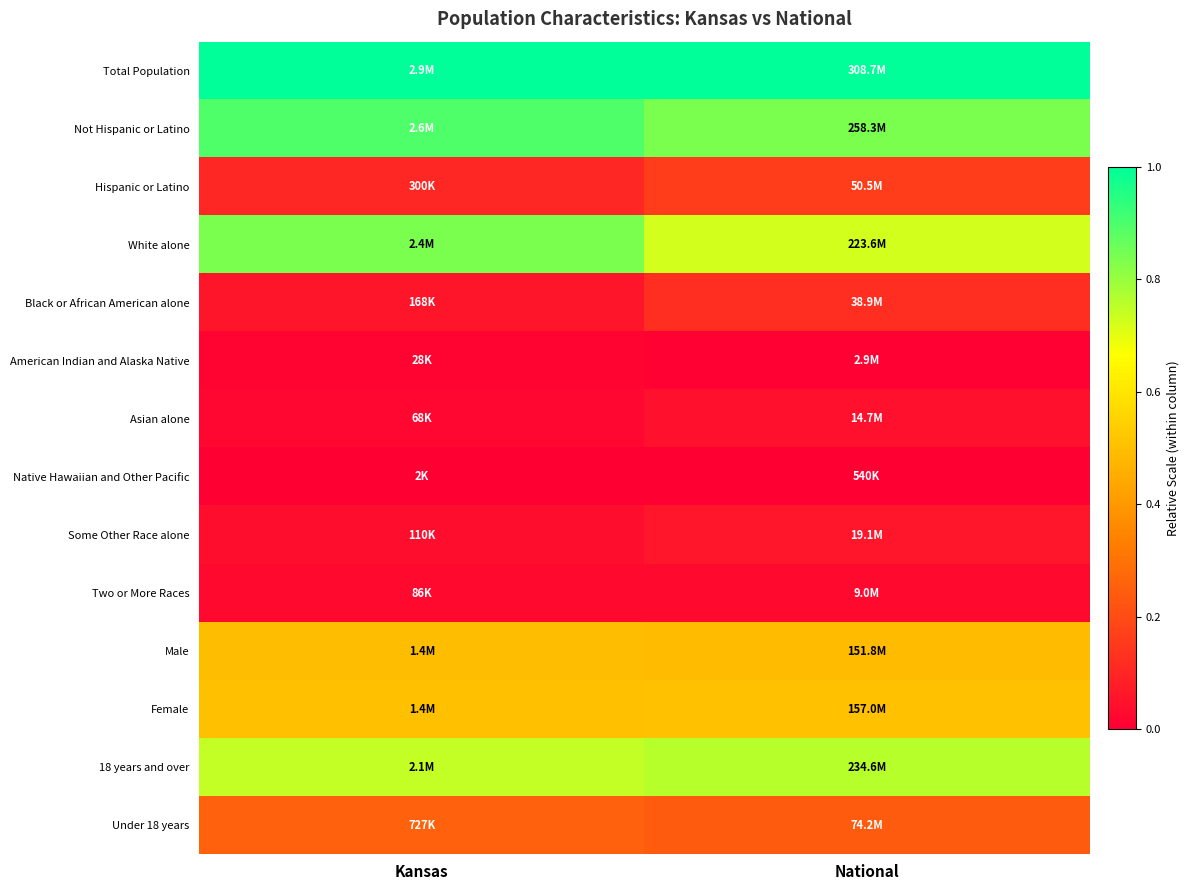

Reading left to right, what are all the values shown in this chart?

Total Population: Kansas=1.0	National=1.0
Not Hispanic or Latino: Kansas=0.9	National=0.8
Hispanic or Latino: Kansas=0.1	National=0.2
White alone: Kansas=0.8	National=0.7
Black or African American alone: Kansas=0.1	National=0.1
American Indian and Alaska Native: Kansas=0.0	National=0.0
Asian alone: Kansas=0.0	National=0.0
Native Hawaiian and Other Pacific: Kansas=0.0	National=0.0
Some Other Race alone: Kansas=0.0	National=0.1
Two or More Races: Kansas=0.0	National=0.0
Male: Kansas=0.5	National=0.5
Female: Kansas=0.5	National=0.5
18 years and over: Kansas=0.7	National=0.8
Under 18 years: Kansas=0.3	National=0.2